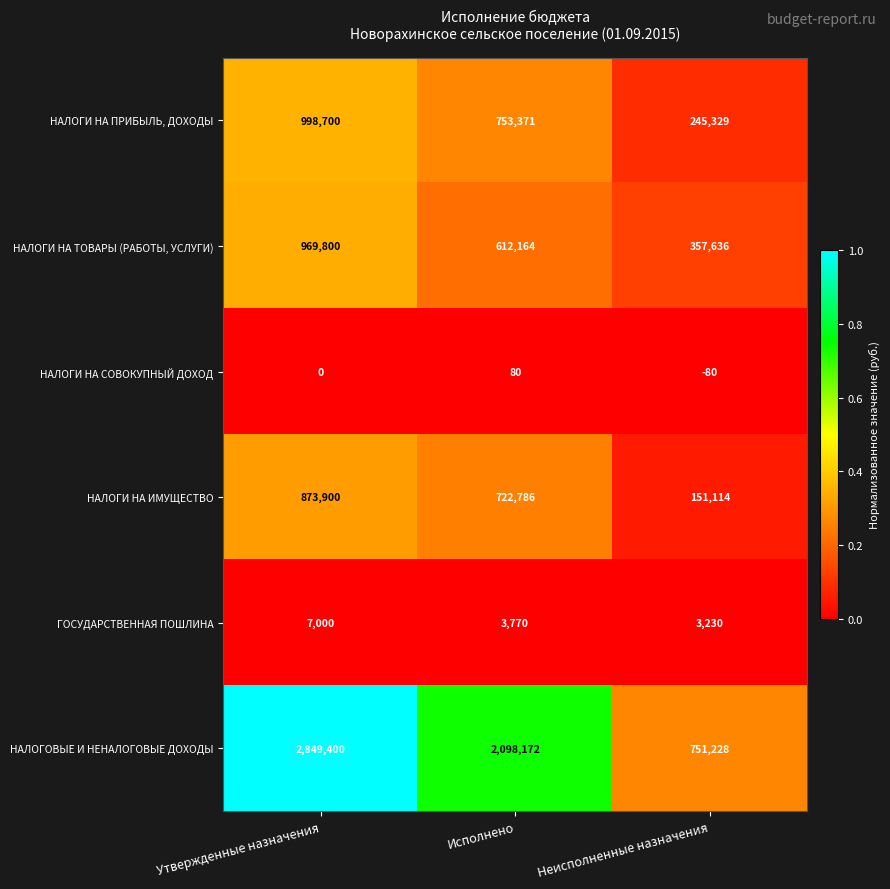

What is the difference between the maximum and minimum values in the НАЛОГОВЫЕ И НЕНАЛОГОВЫЕ ДОХОДЫ series?

2098172